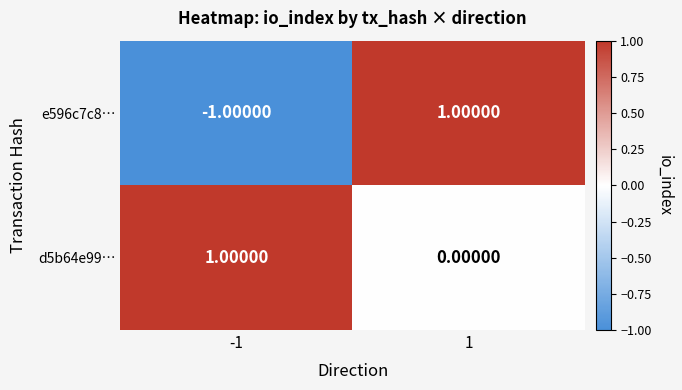

Which series has the widest spread of values?

e596c7c8…